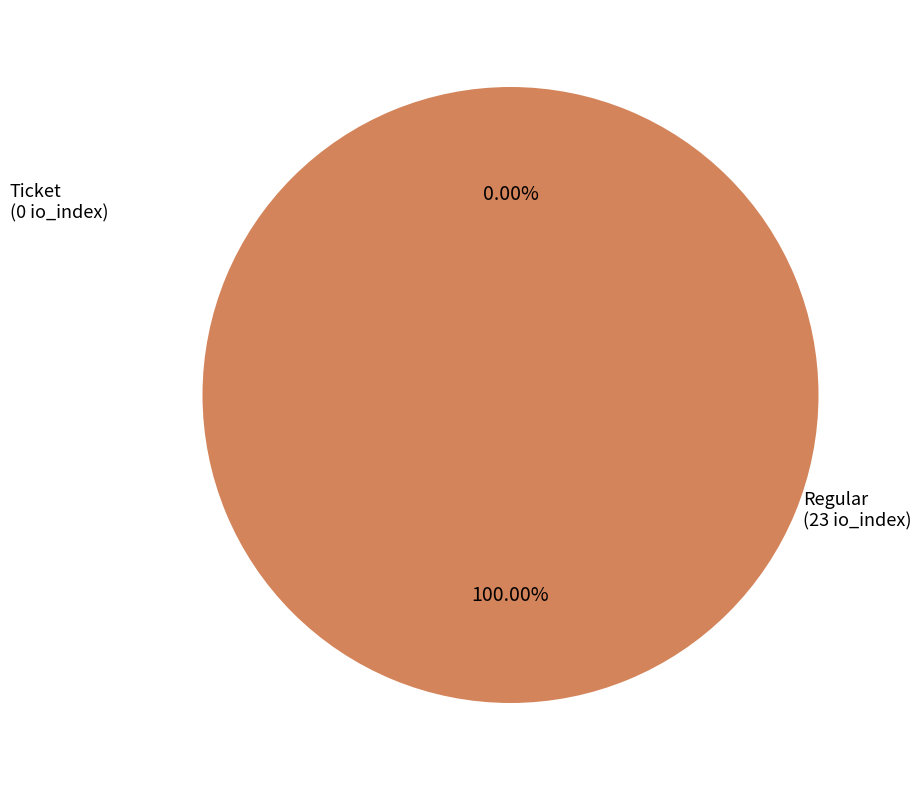

To the nearest percent, what is the average slice percentage?

50%